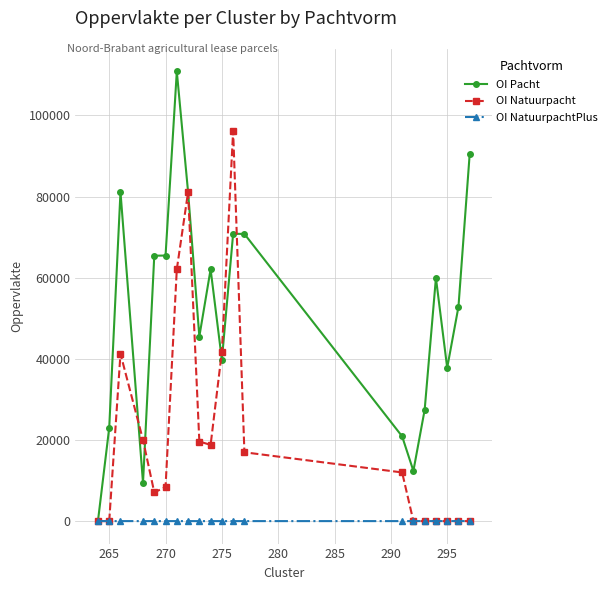

Which series has the largest total across all categories?

OI Pacht